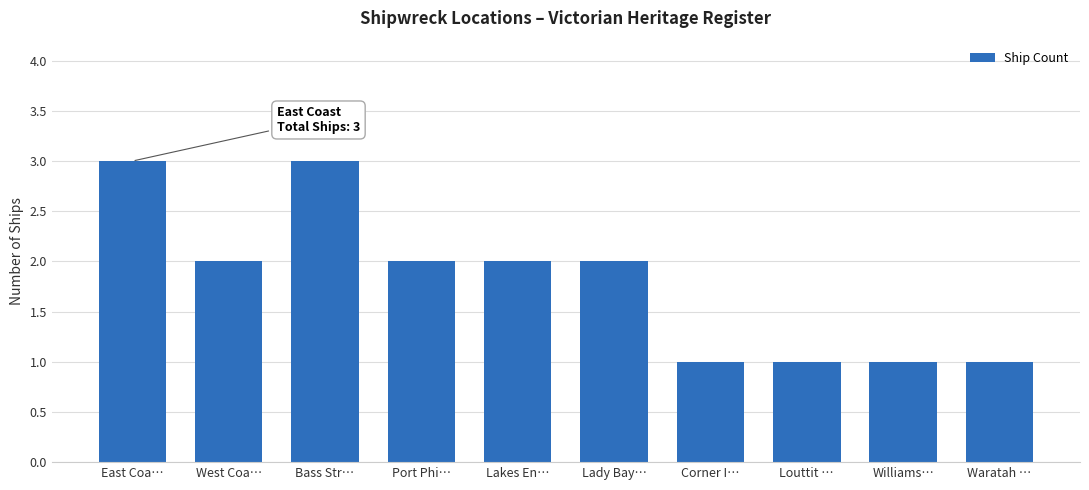

What is the value of the 3rd bar from the left?

3